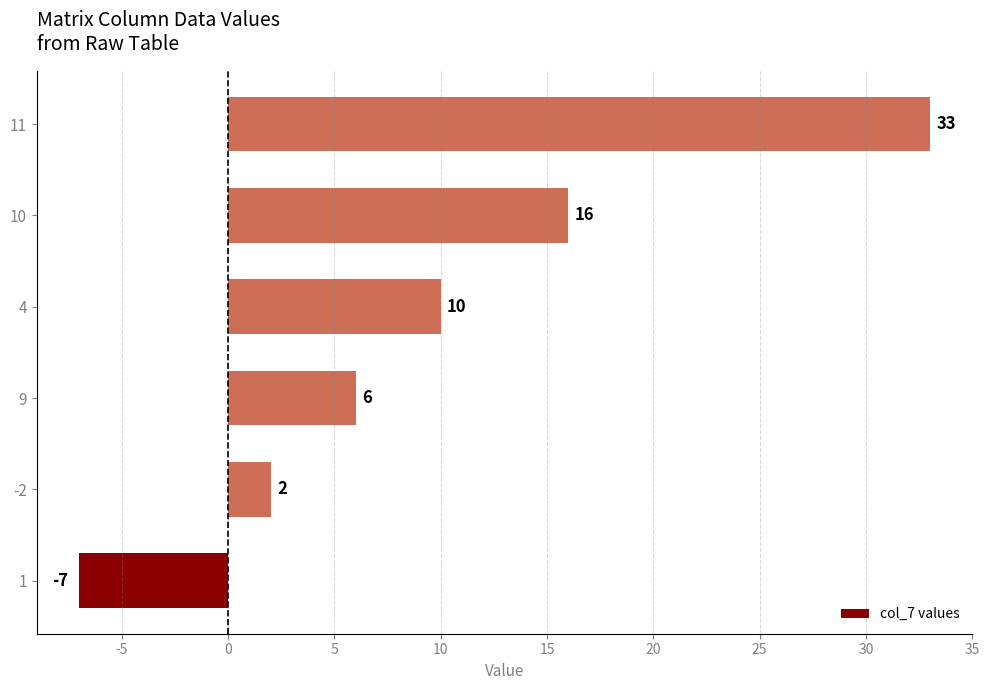

True or false: the data shows 16 at 10.

True